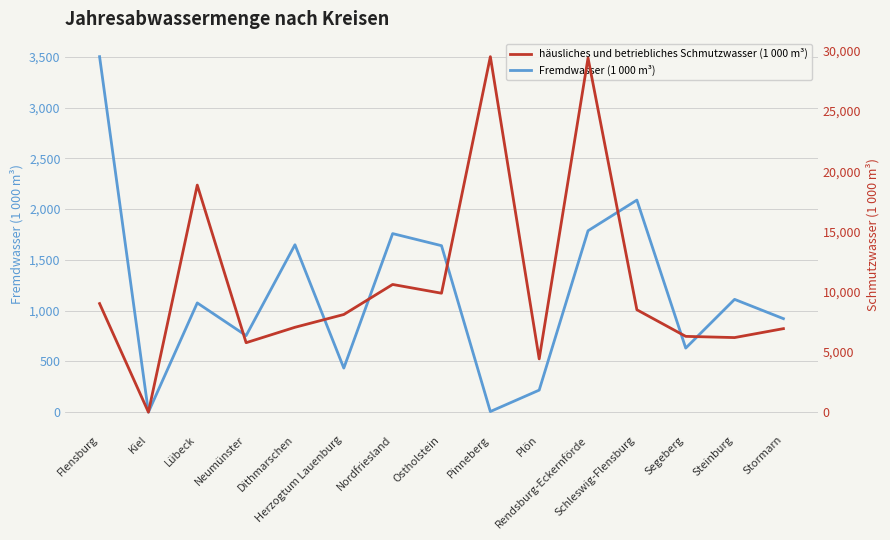

Reading left to right, extract all data points from this chart.

Fremdwasser (1 000 m³): 3502	0	1076	754	1649	434	1759	1640	6	217	1787	2089	631	1111	921
häusliches und betriebliches Schmutzwasser (1 000 m³): 9013	0	18848	5764	7044	8106	10599	9872	29508	4421	29400	8499	6290	6190	6932